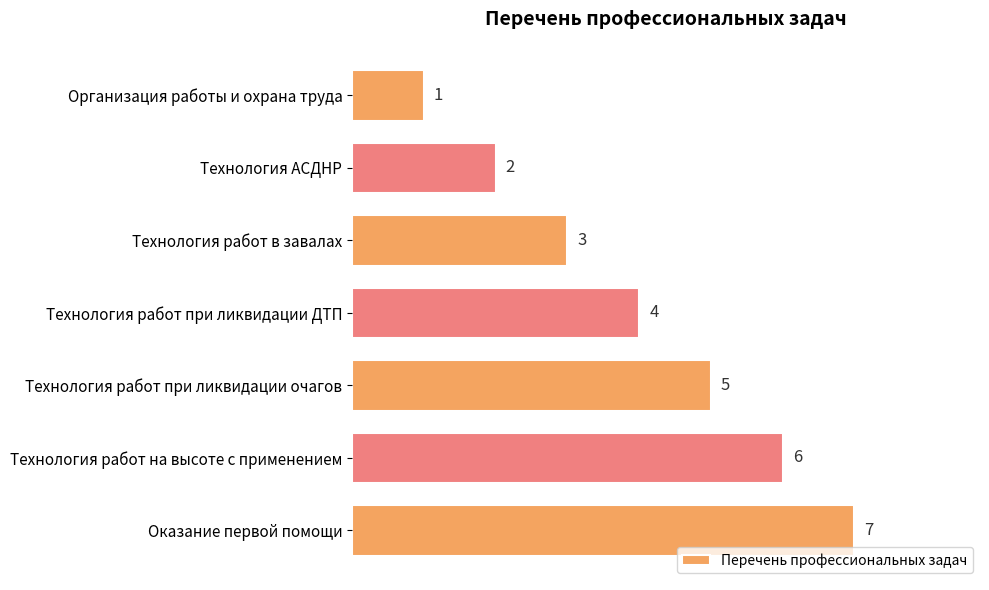

What is the value of the 6th bar from the top?

6